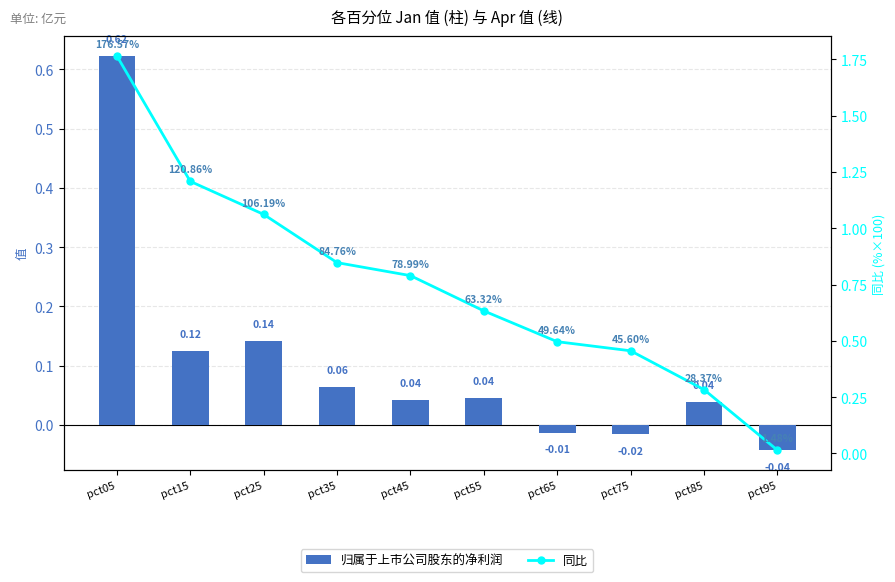

How many data points in 归属于上市公司股东的净利润 are above 0?

7